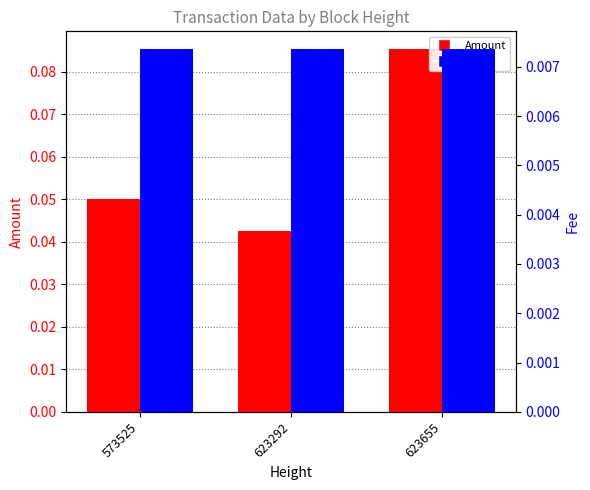

At which label is Amount closest to 0?

623292